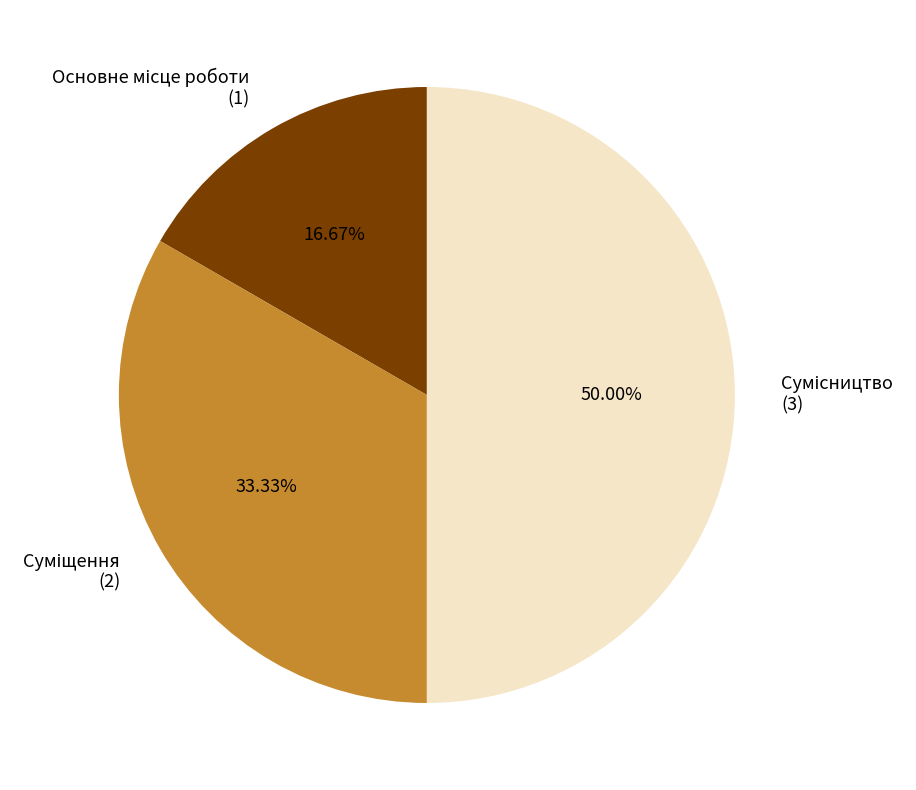

Combined, do Суміщення and Основне місце роботи account for over 50%?

No